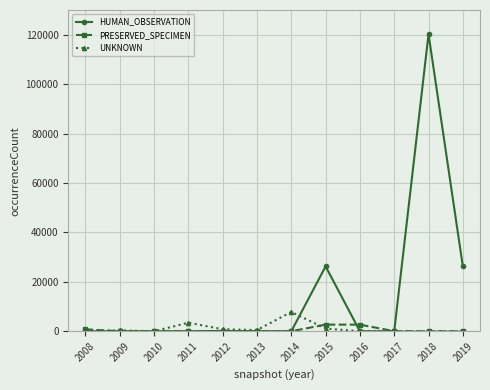

What value does the HUMAN_OBSERVATION series have at 2015, to the nearest 10?

26250